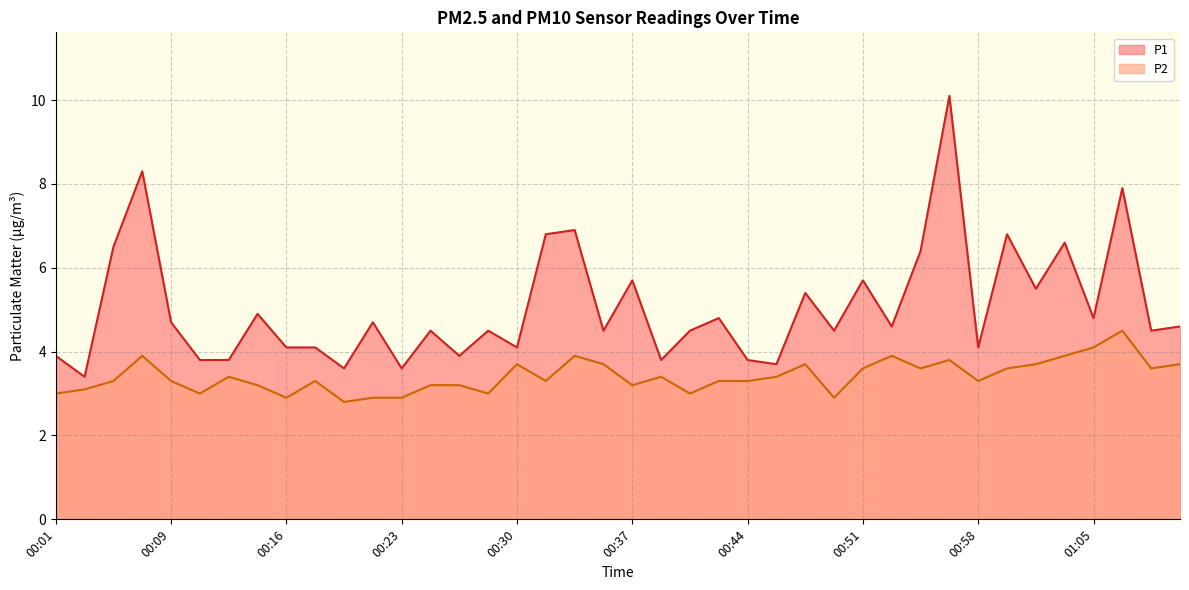

Rank the series at 00:39 from lowest to highest value.

P2, P1